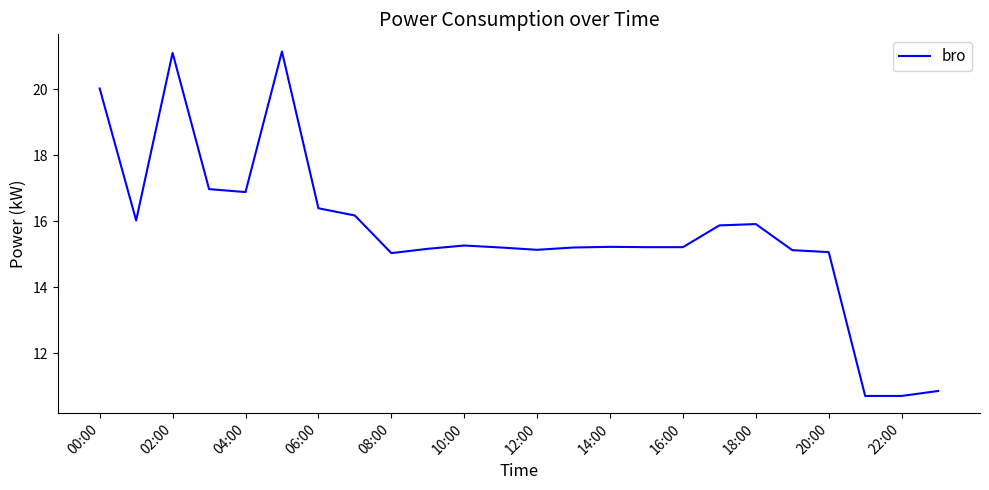

What is the difference between the maximum and minimum values?

10.4